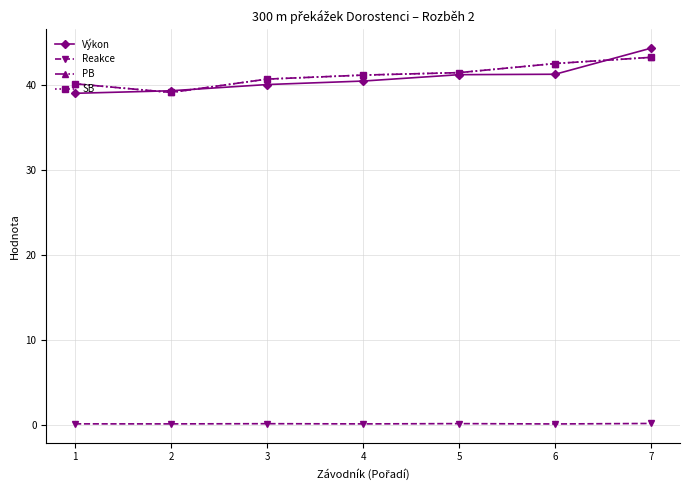

What is the smallest value displayed?

0.2